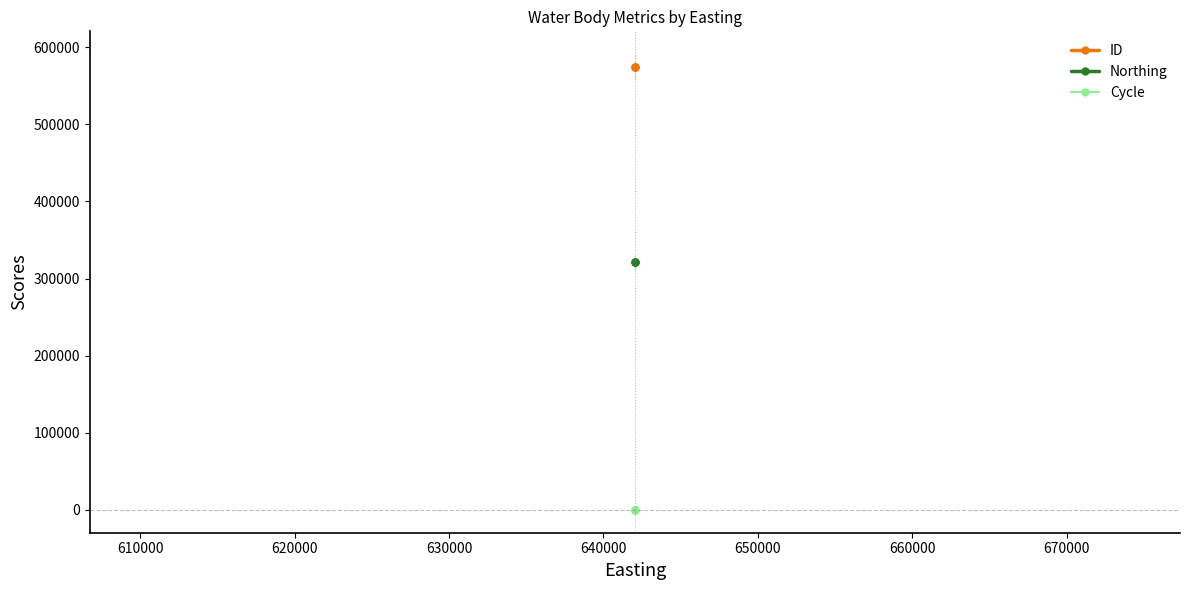

List the series in order of their overall mean, lowest first.

Cycle, Northing, ID